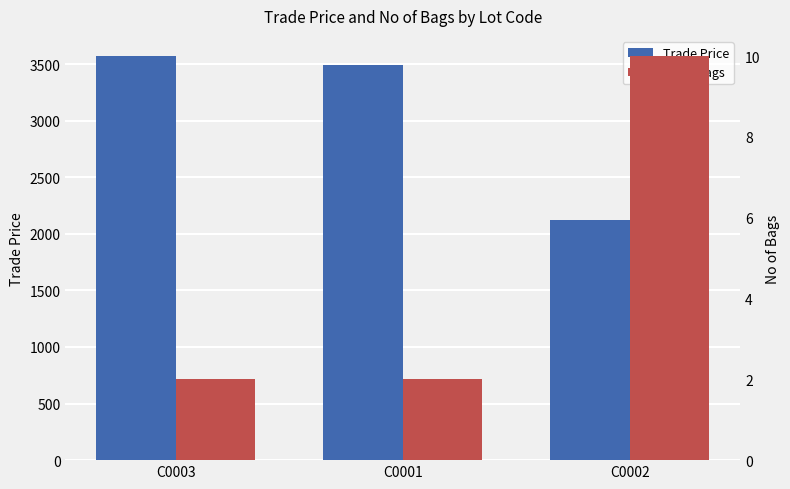

Is the value of No of Bags at C0002 greater than the value of Trade Price at C0002?

No